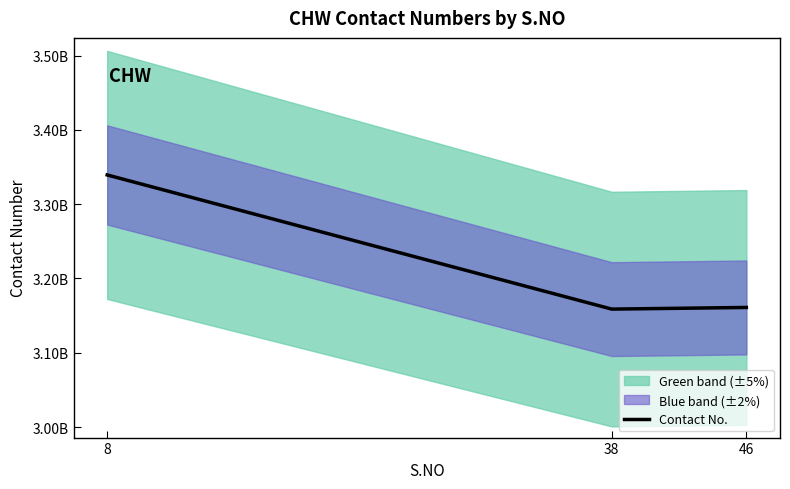

What is the maximum value shown in the chart?

3339368429